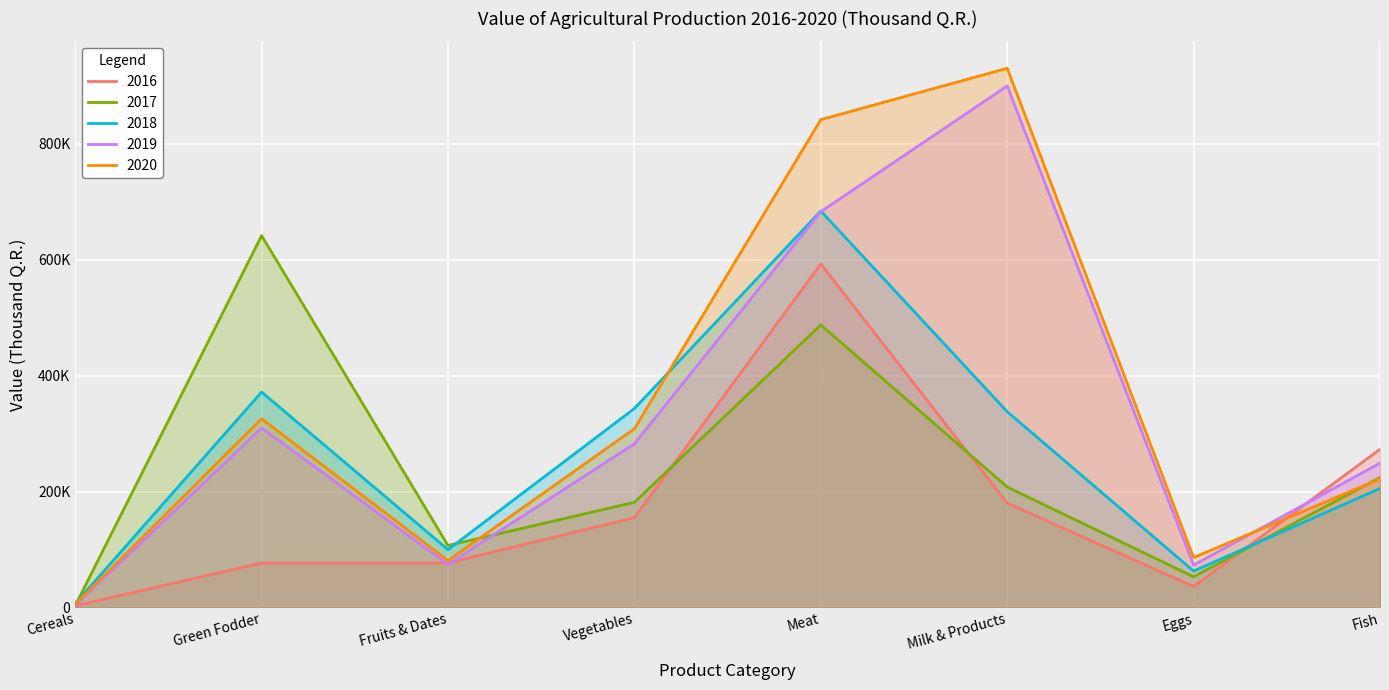

List the labels in order of 2020 value, largest first.

Milk & Products, Meat, Green Fodder, Vegetables, Fish, Eggs, Fruits & Dates, Cereals